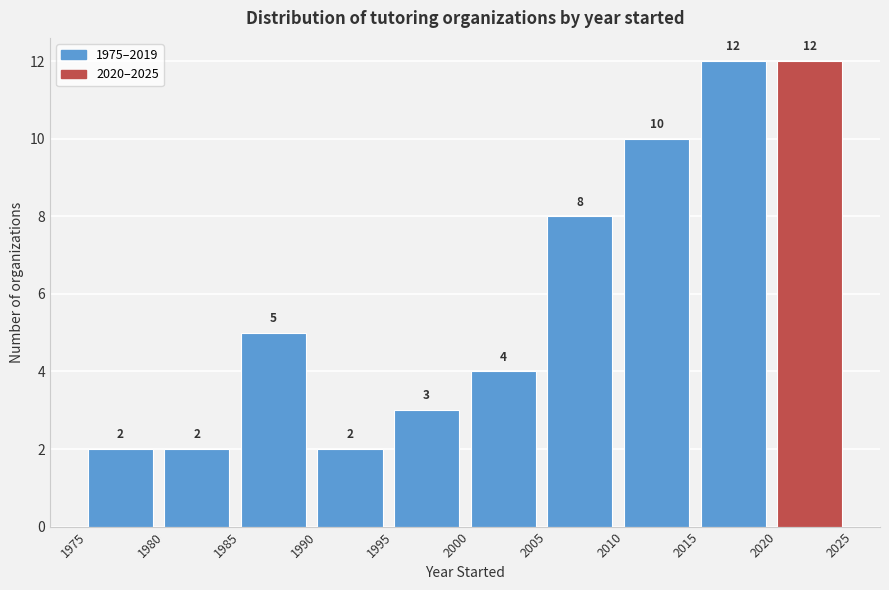

How tall is the bar that spans 1990 to 1995 on the x-axis?

2